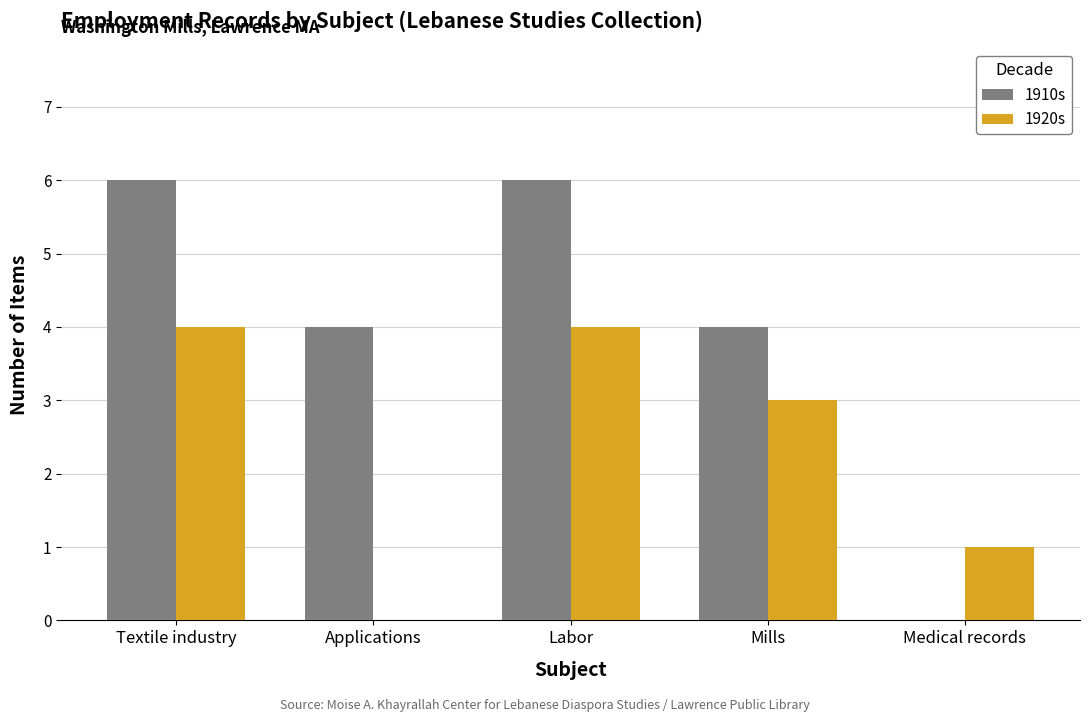

What is the sum of all 1920s values?

12